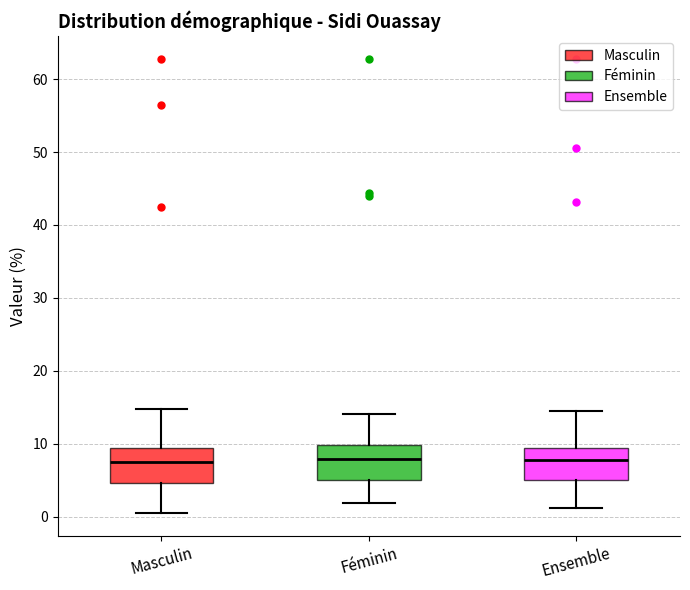

Reading left to right, transcribe this box plot: for each box, give where its median line is, the range the box spans, and where its two whiskers end, as read against the y-axis. The values are not printed on the chart, so give them approximately, as read against the axis.

Masculin: median 8, box 5 to 9, whiskers 1 to 15
Féminin: median 8, box 5 to 10, whiskers 2 to 14
Ensemble: median 8, box 5 to 9, whiskers 1 to 15